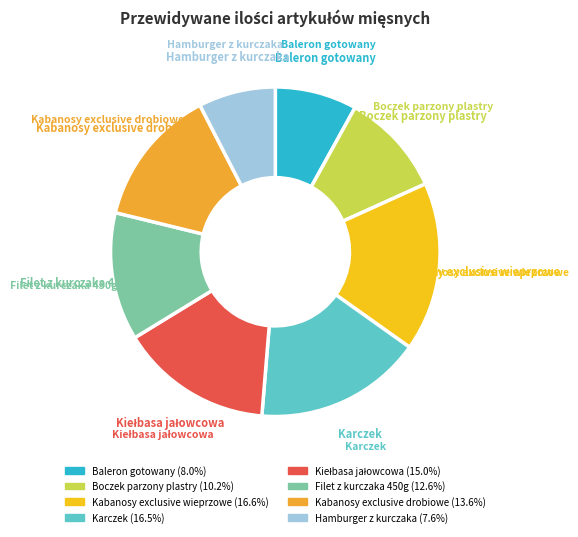

The Hamburger z kurczaka slice represents 18% of the pie. True or false?

False